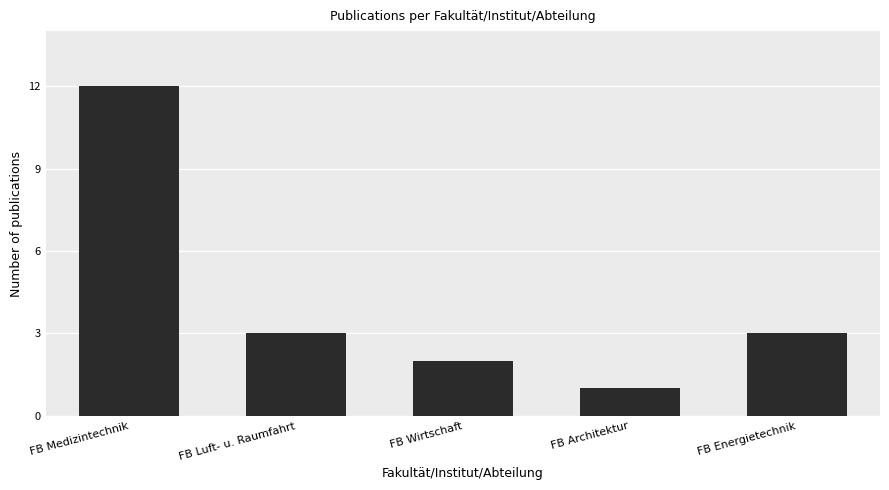

What is the label of the 5th bar from the right?

FB Medizintechnik